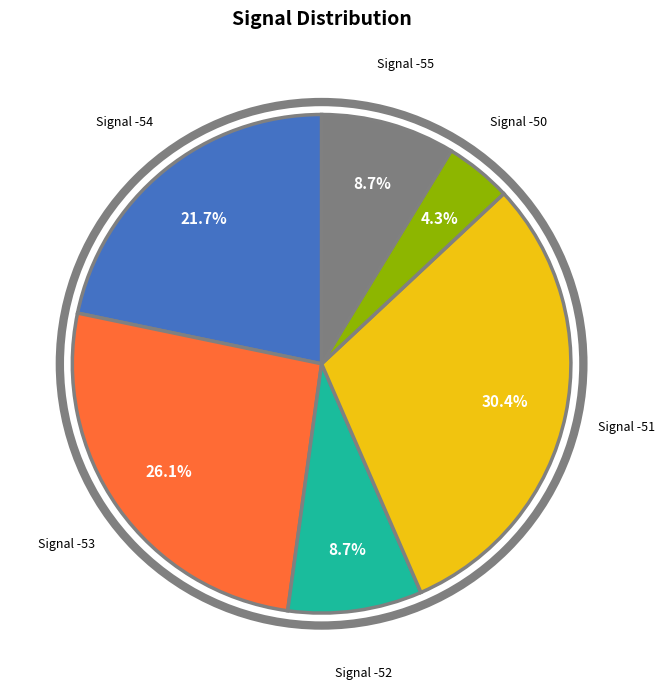

Does any single category account for the majority?

No